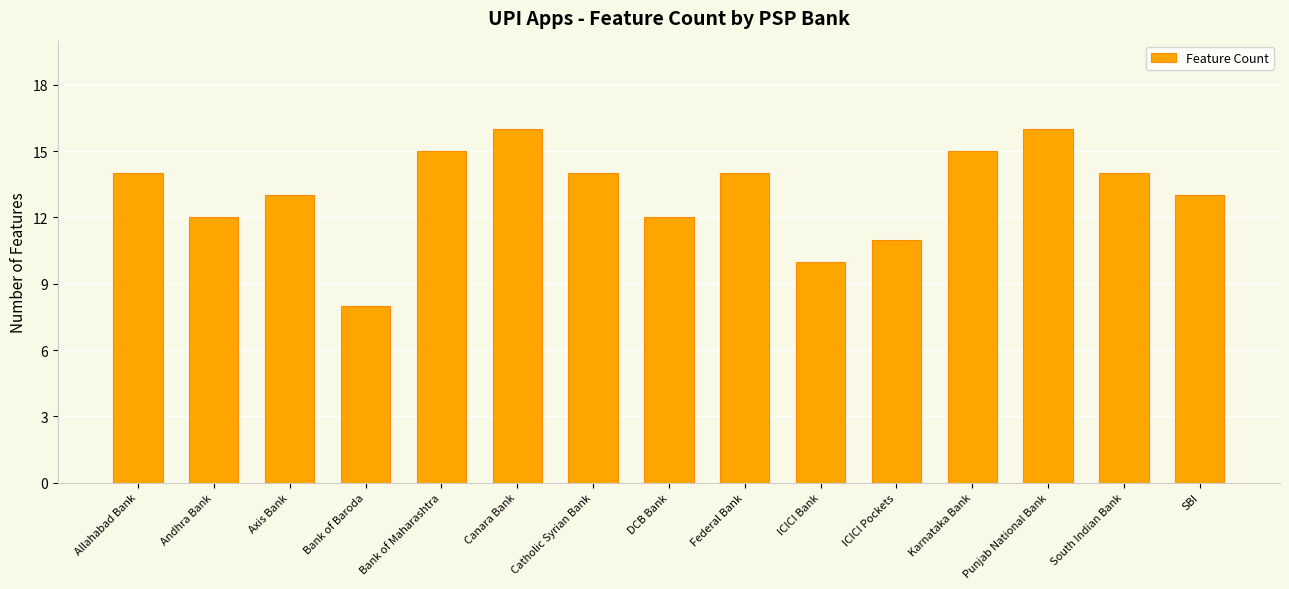

Which label corresponds to the smallest value in the chart?

Bank of Baroda